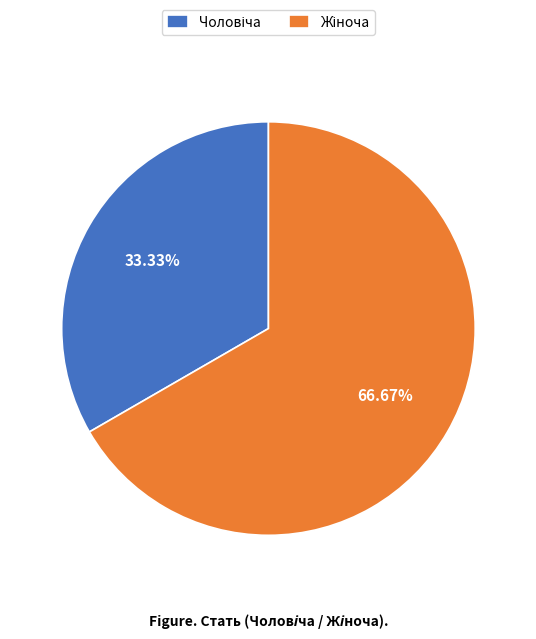

To the nearest percent, what is the average slice percentage?

50%